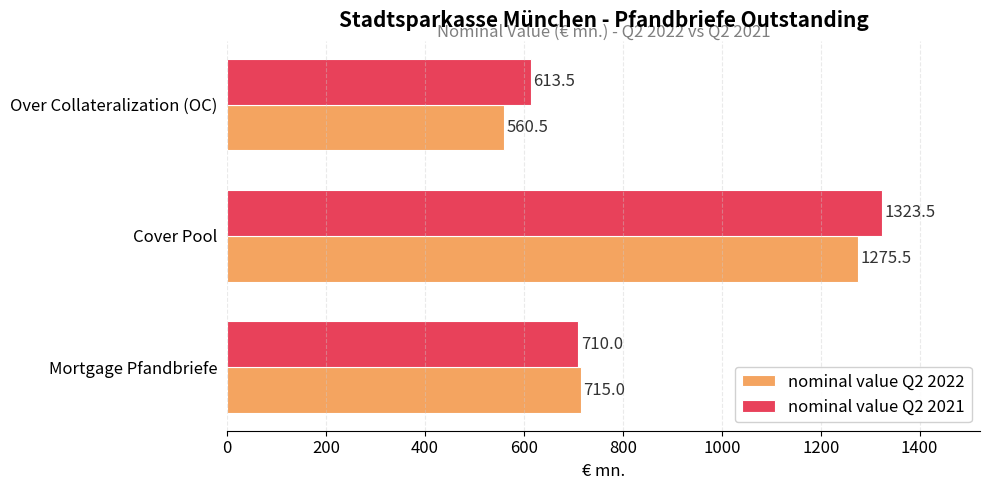

What is the lowest value of the nominal value Q2 2021 series?

613.5